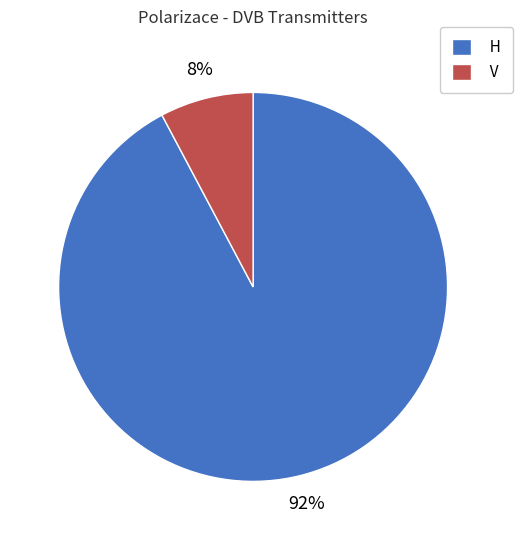

True or false: H accounts for 92% of the total.

True